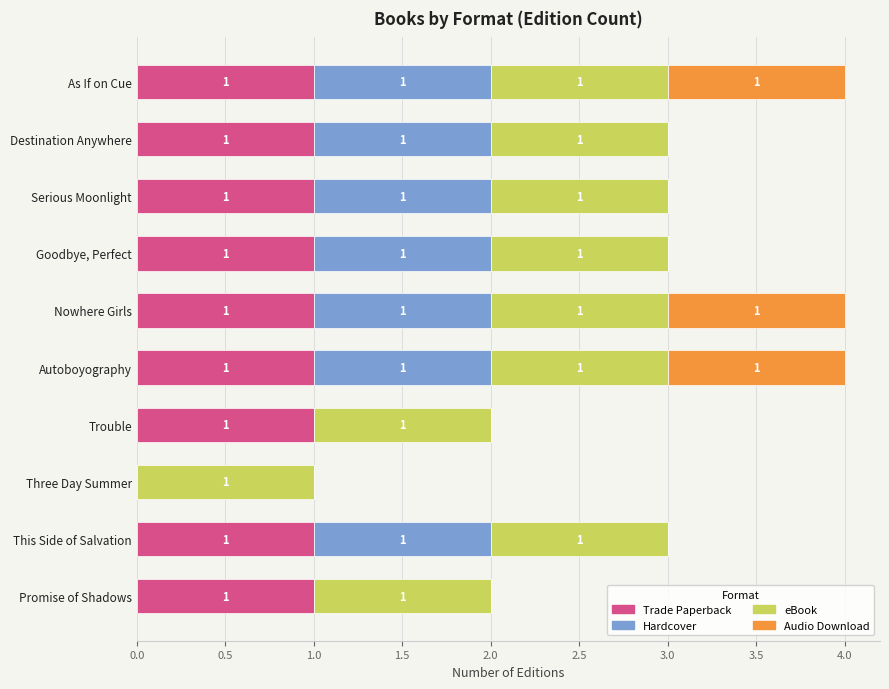

Where is Trade Paperback nearest to the value 0?

Three Day Summer